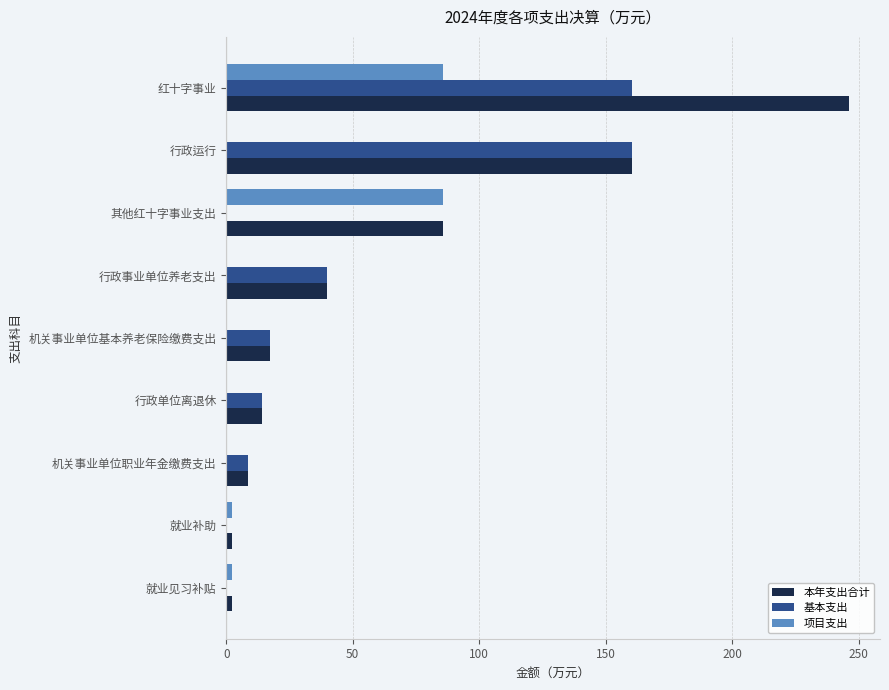

What value does the 本年支出合计 series have at 红十字事业?

246.2